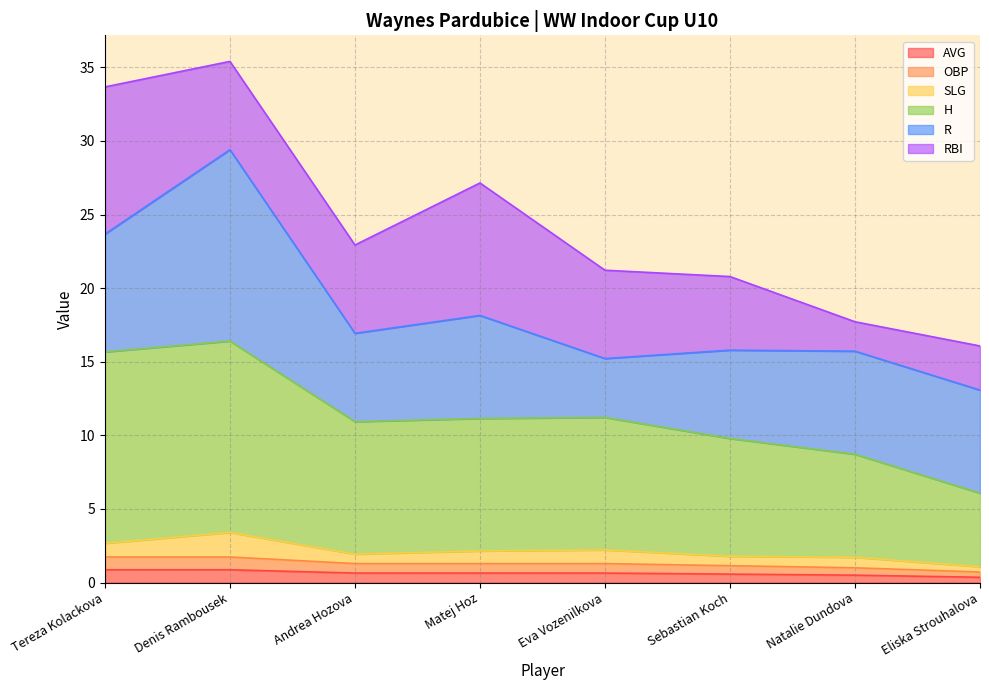

At which category is the sum across all series the highest?

Denis Rambousek